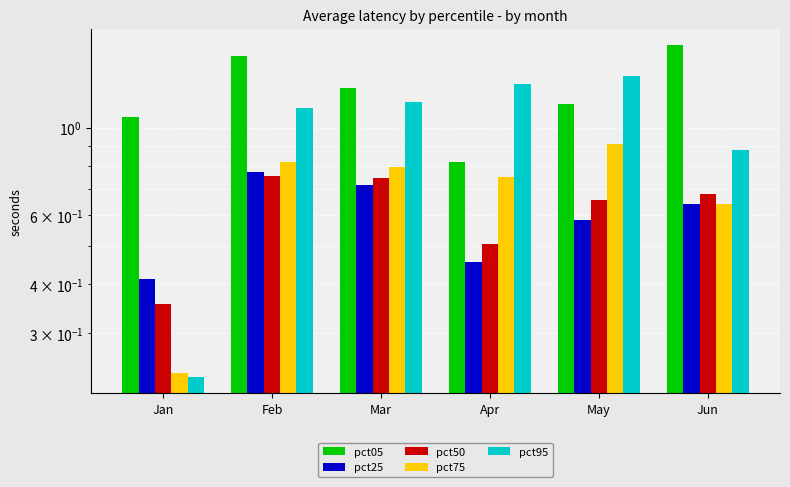

What is the difference between the maximum and second lowest values in the pct75 series?

0.3